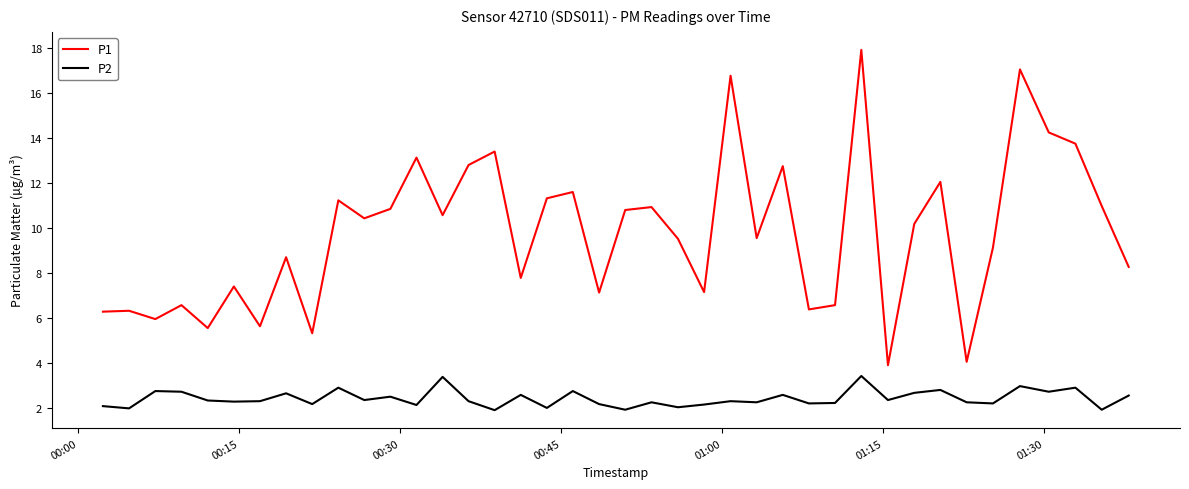

What is the difference between the maximum and minimum values in the P1 series?

14.0